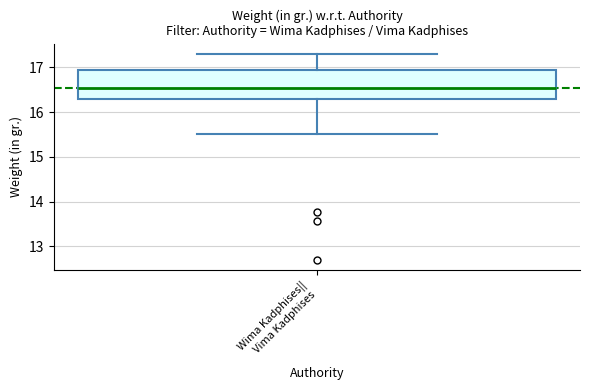

Transcribe this box plot: give where the median line is, the range the box spans, and where the two whiskers end, as read against the y-axis. The values are not printed on the chart, so give them approximately, as read against the axis.

median 16.6, box 16.3 to 16.9, whiskers 15.5 to 17.3